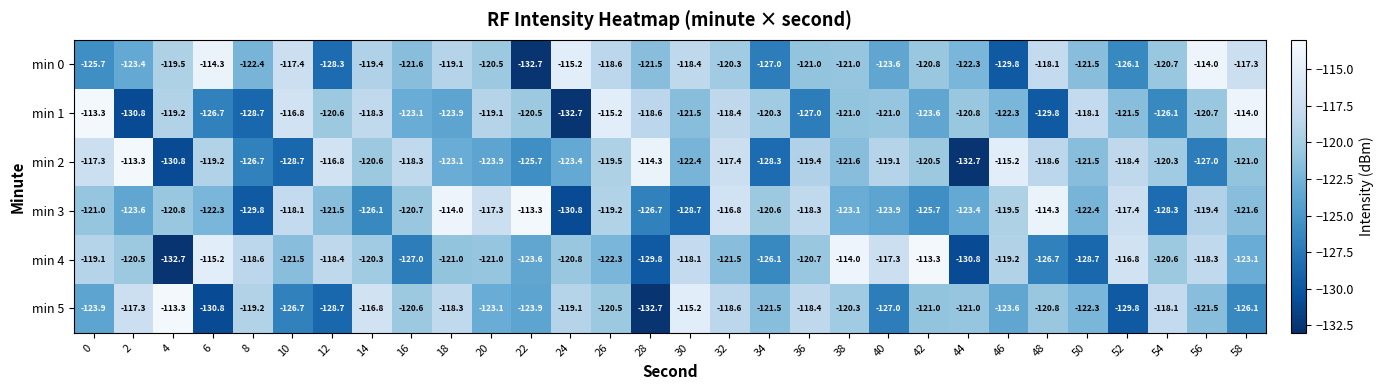

Is it true that min 4 equals -159.5 at 46?

False